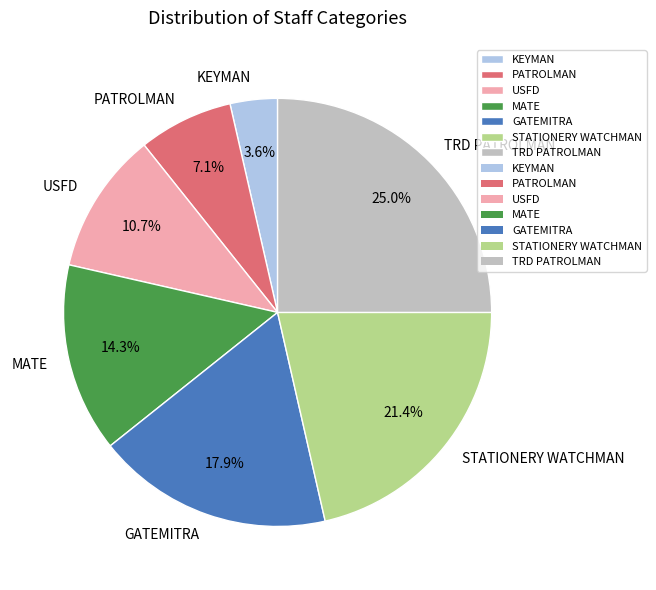

What is the largest slice in the pie chart?

TRD PATROLMAN